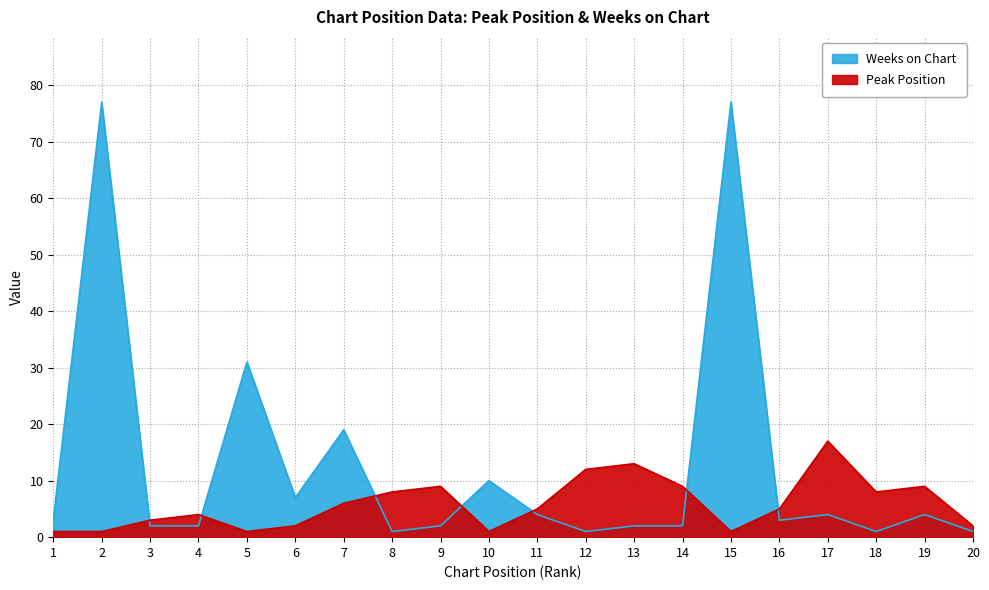

Is it true that Peak Position equals 3 at 7?

False